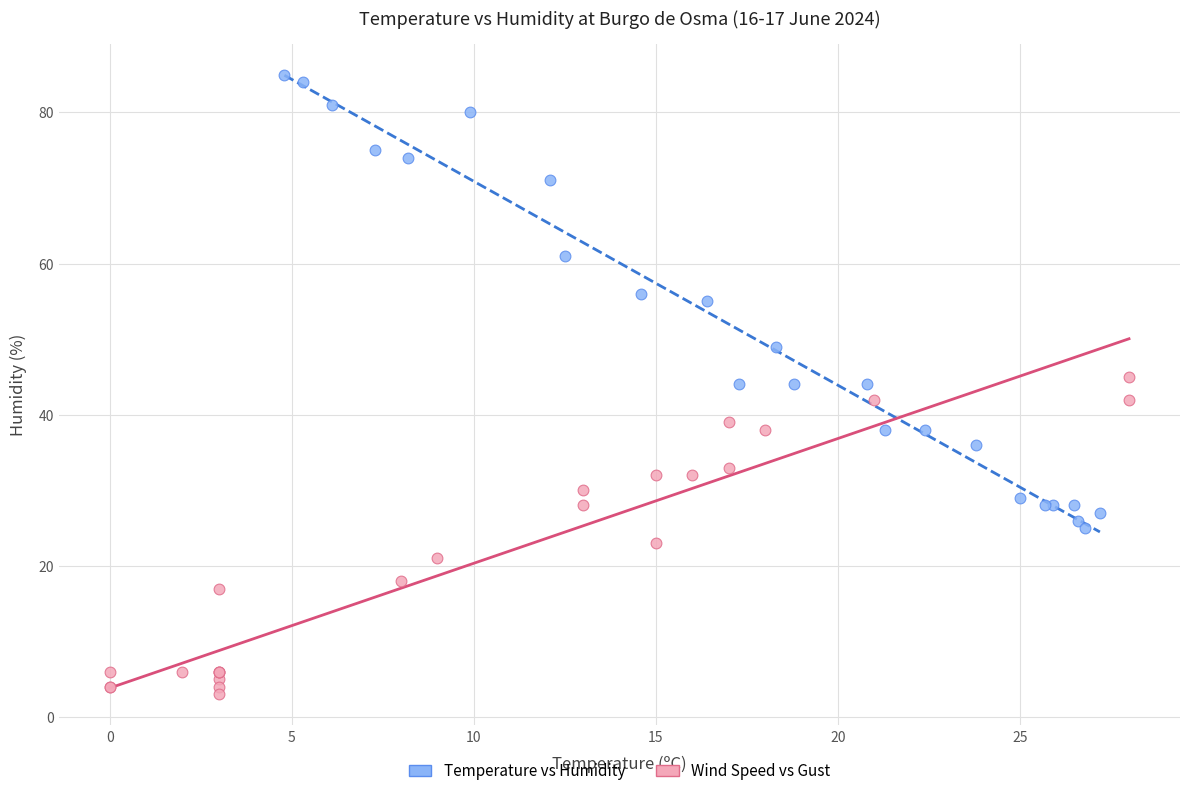

Which series reaches the minimum Y coordinate?

Wind Speed vs Gust